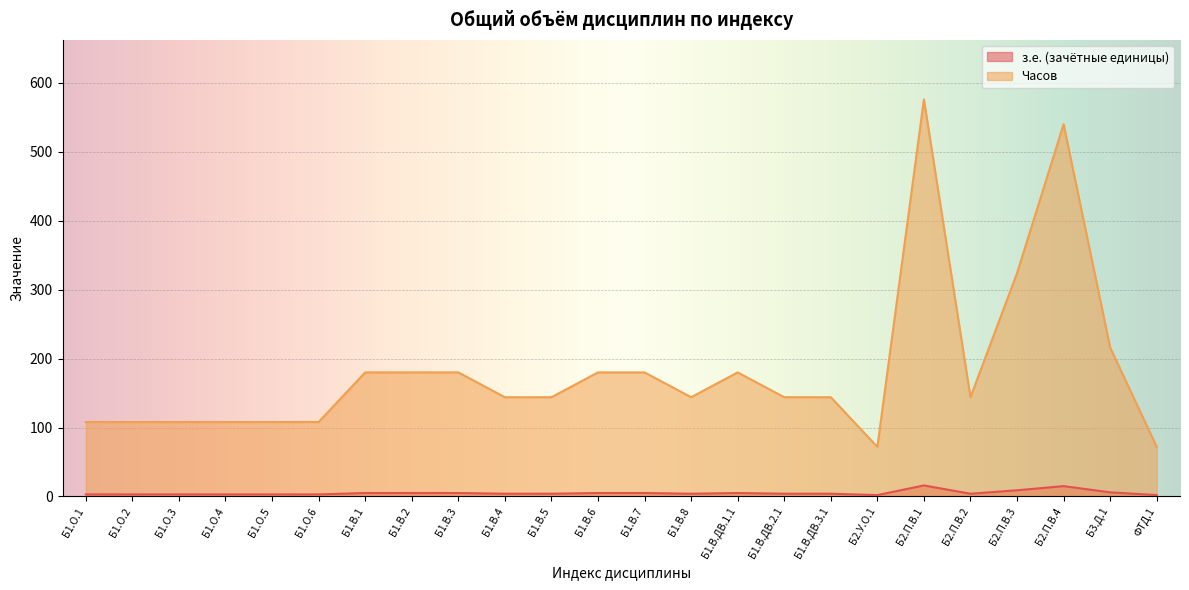

Where does the Часов series first go above 4?

Б1.В.1